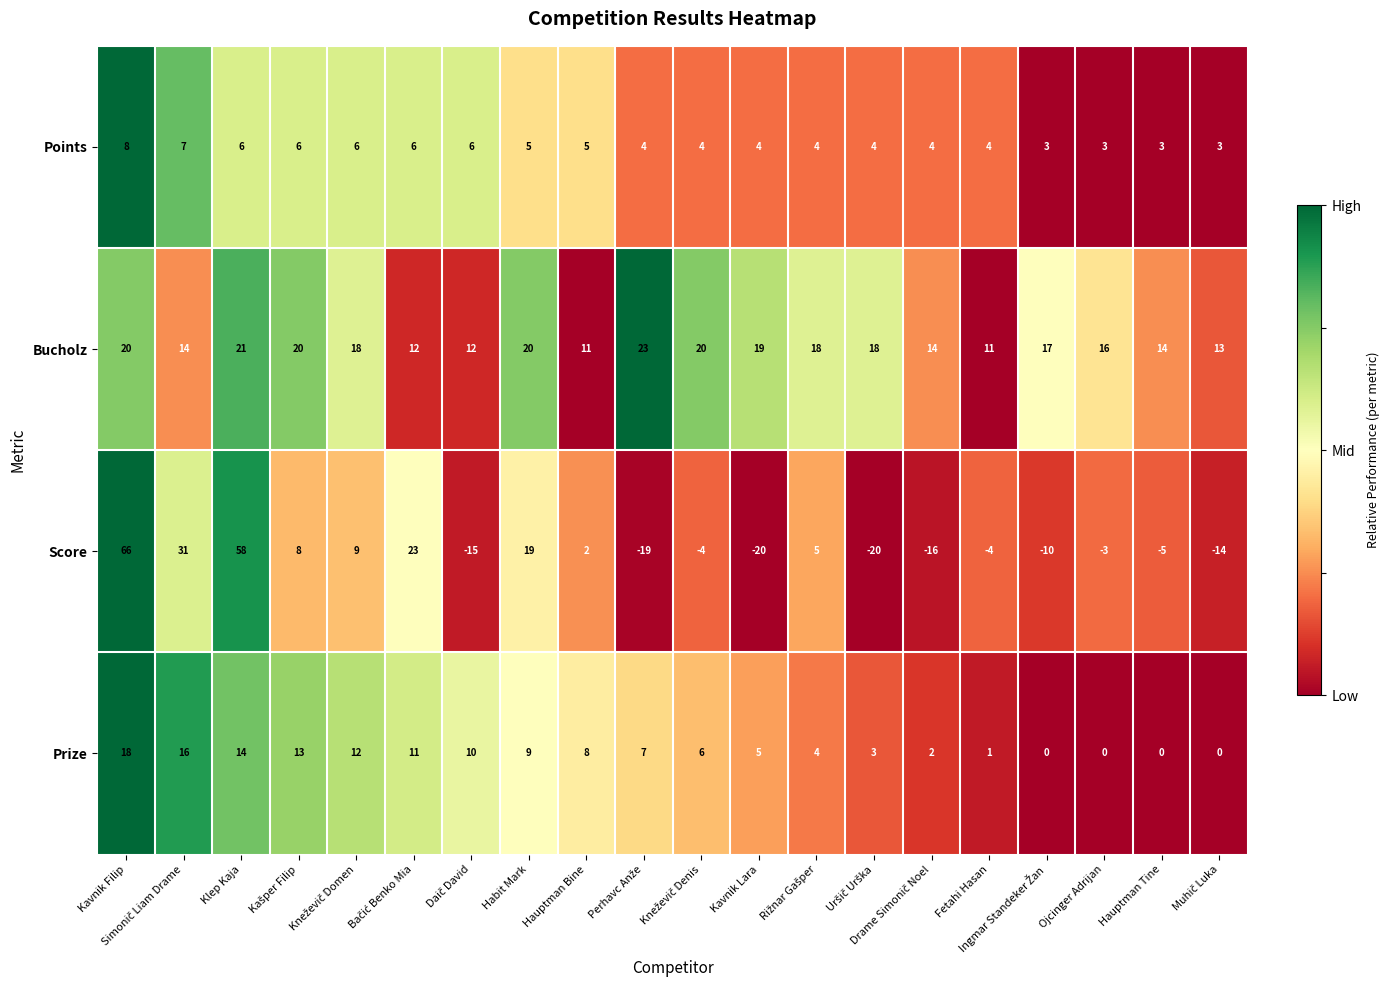

List the series in order of their peak value, highest first.

Score, Bucholz, Prize, Points